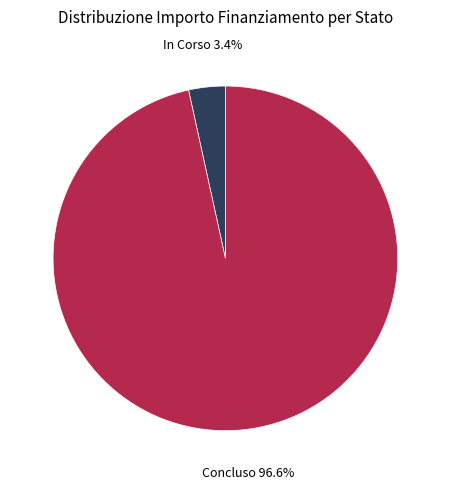

Which slice is the largest?

Concluso